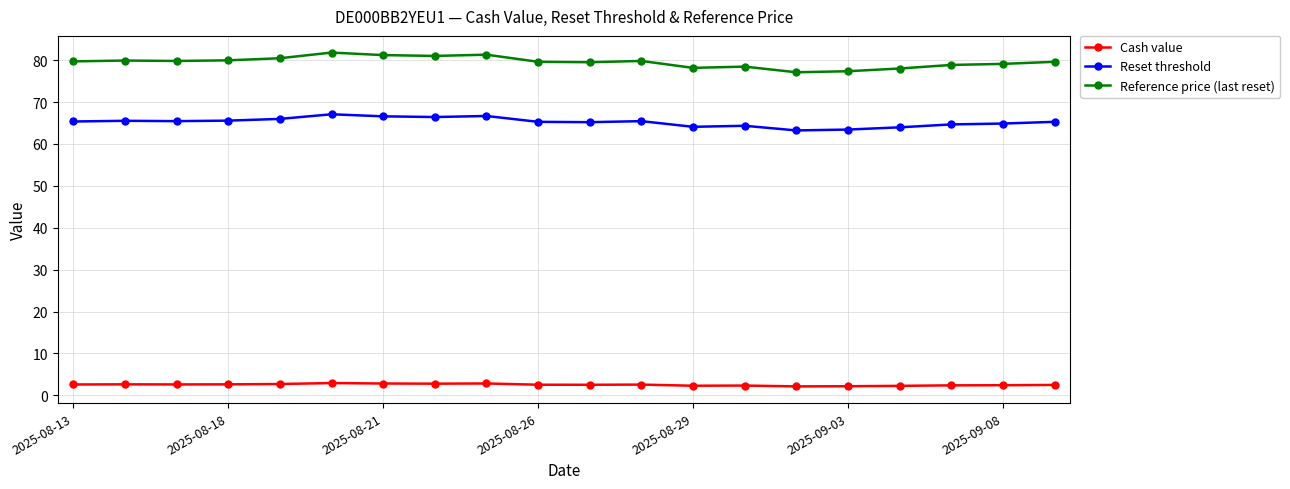

True or false: Cash value and Reference price (last reset) intersect in this chart.

False